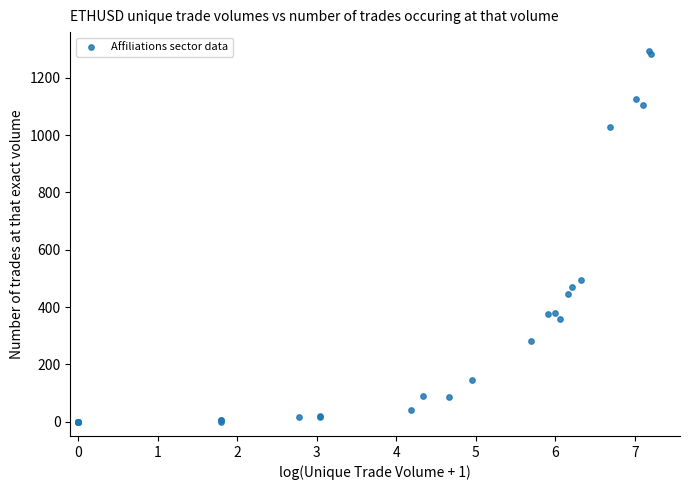

What Y value in the scatter plot is closest to 647?

495